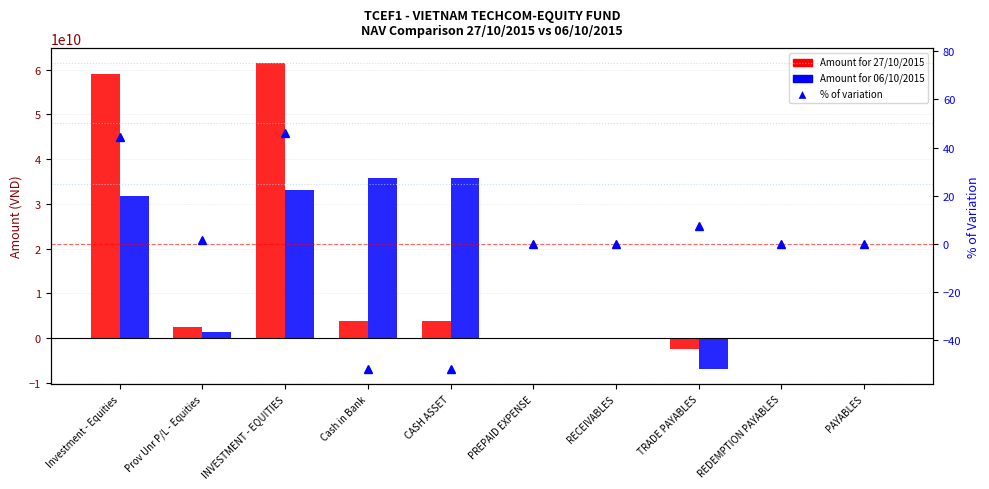

Are the bars grouped side by side (vs. stacked)?

Yes